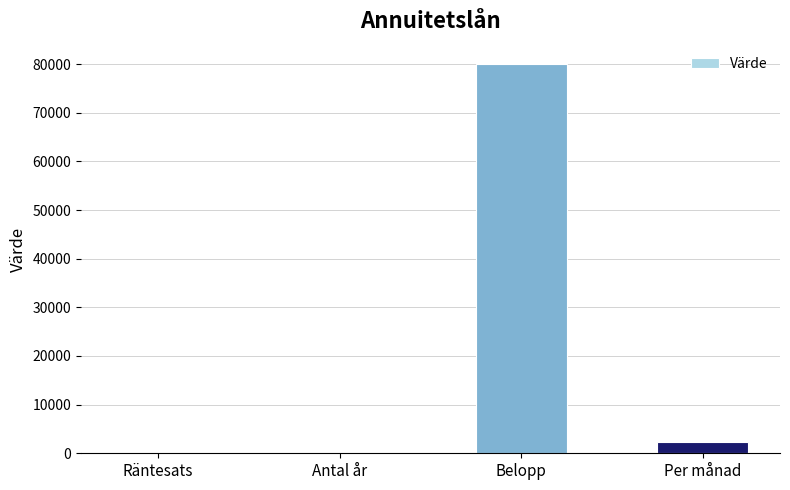

At which category does the chart reach its peak across all series?

Belopp